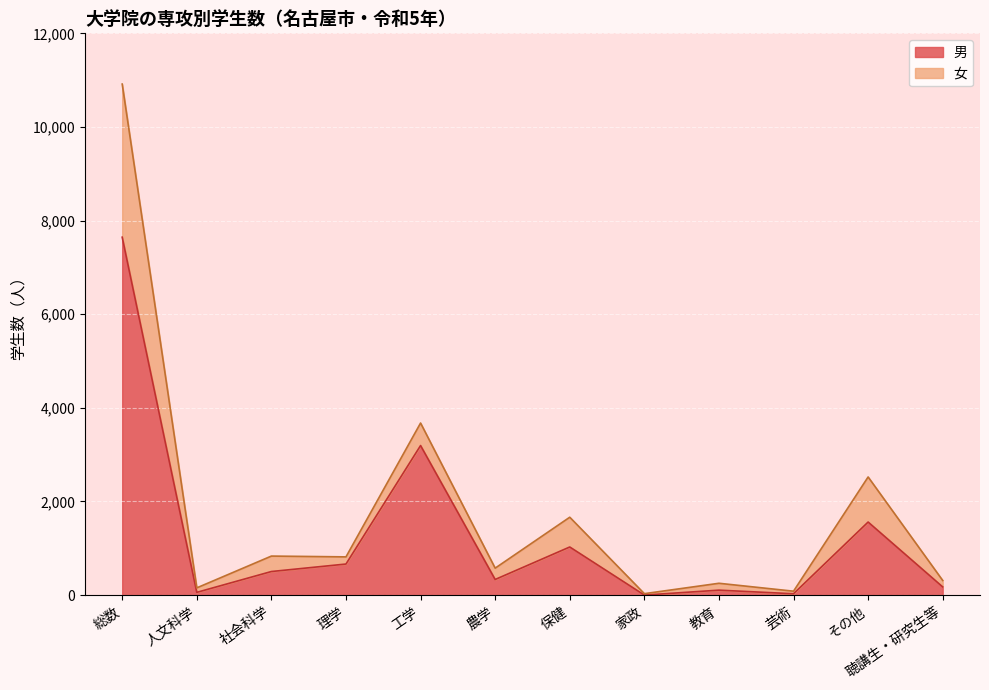

True or false: the data has more than 2 interior local peaks.

True